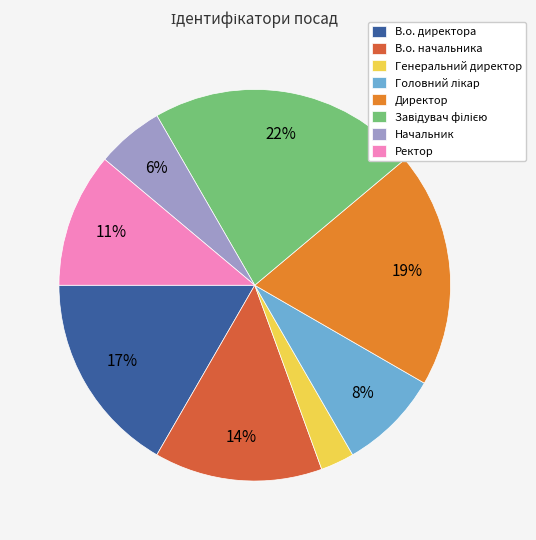

True or false: Генеральний директор accounts for 17% of the total.

False